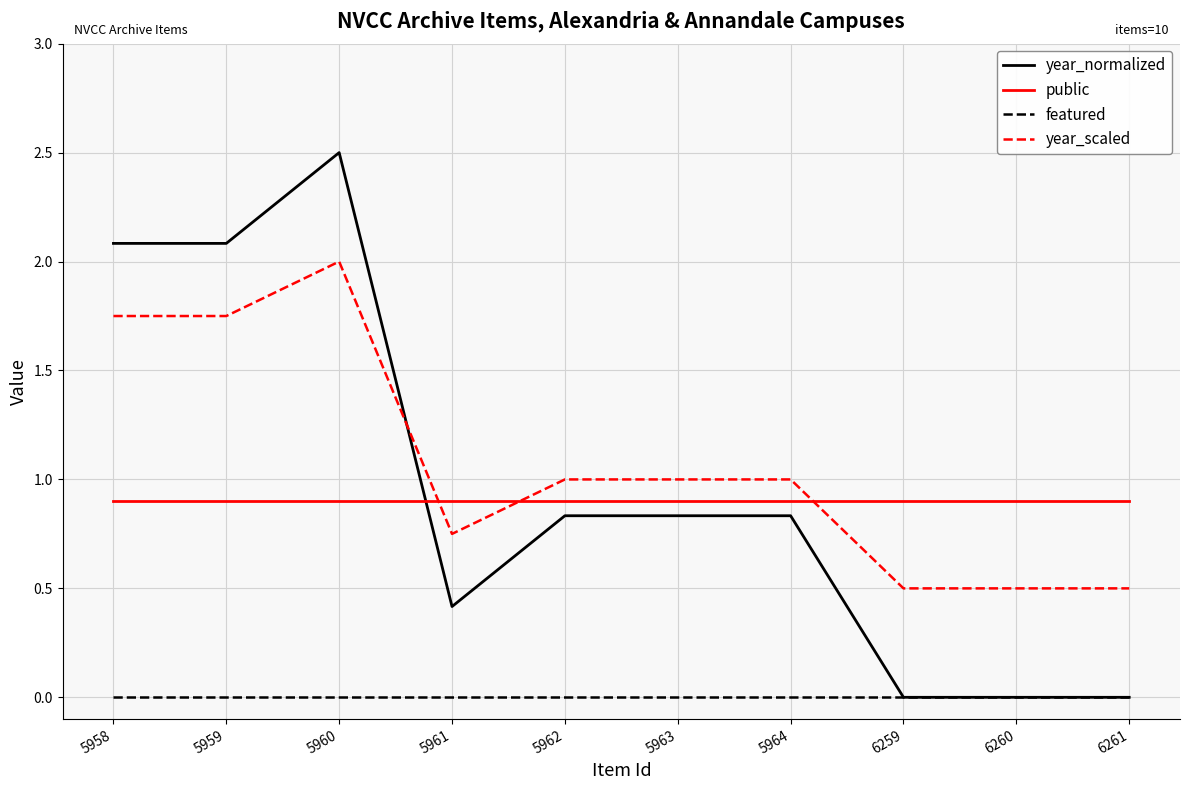

True or false: featured and year_scaled cross at least once.

False